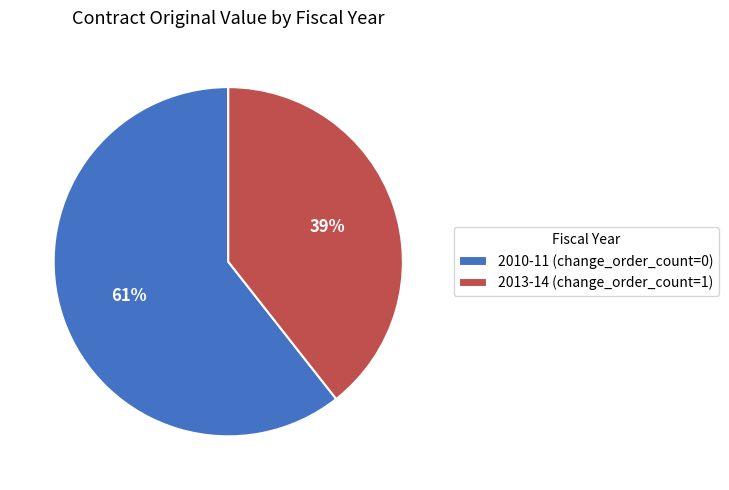

What is the smallest slice in the pie chart?

2013-14 (change_order_count=1)